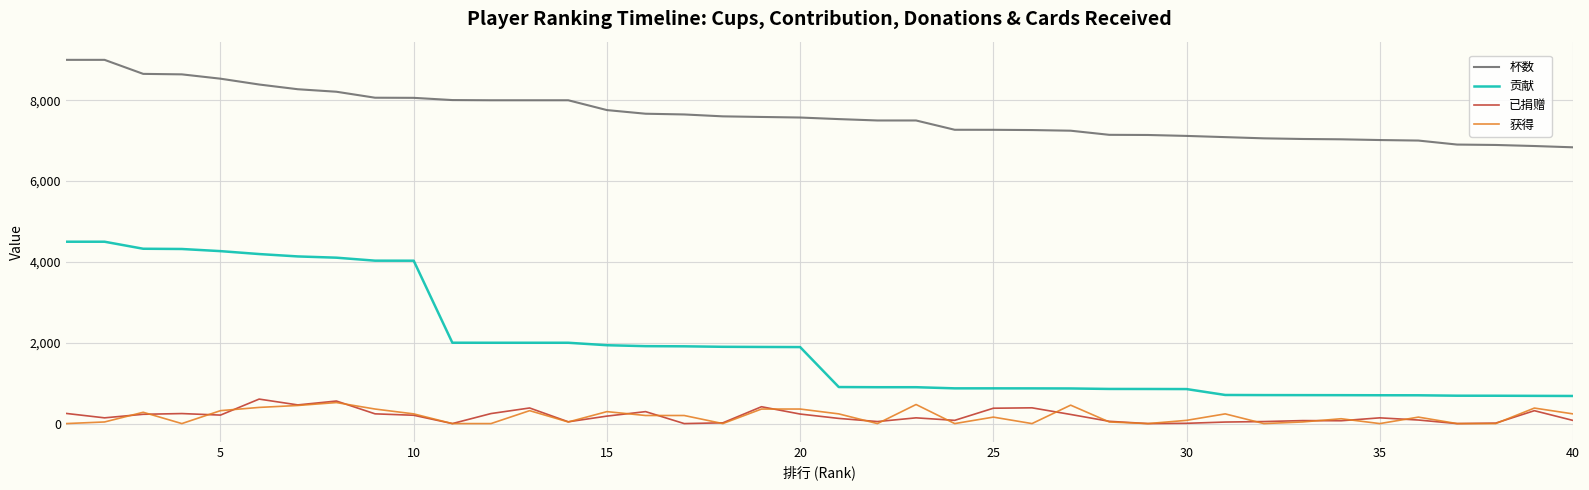

What are all the series names shown in the legend?

杯数, 贡献, 已捐赠, 获得